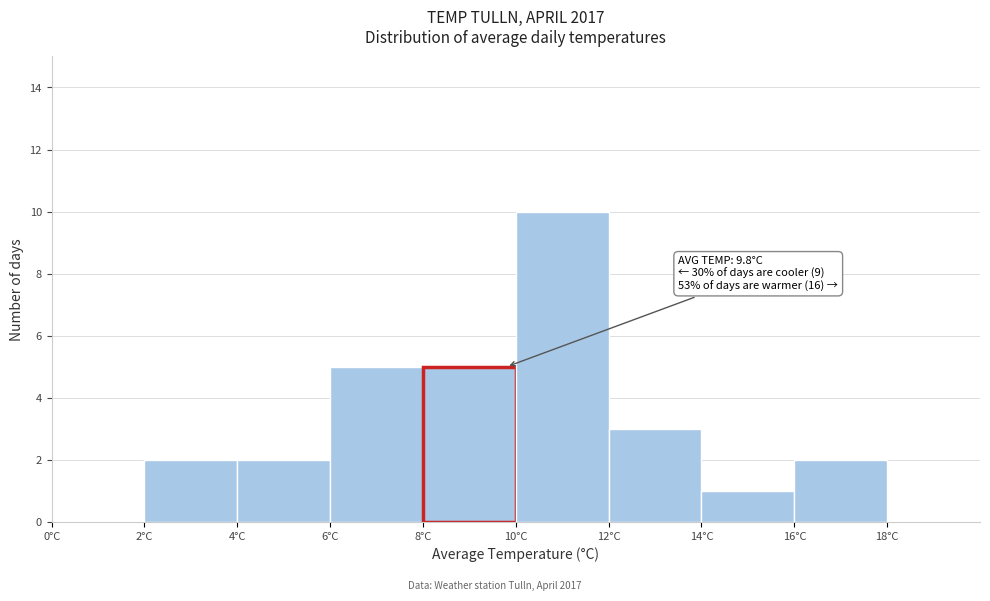

Which range on the x-axis has the tallest bar?

10 to 12